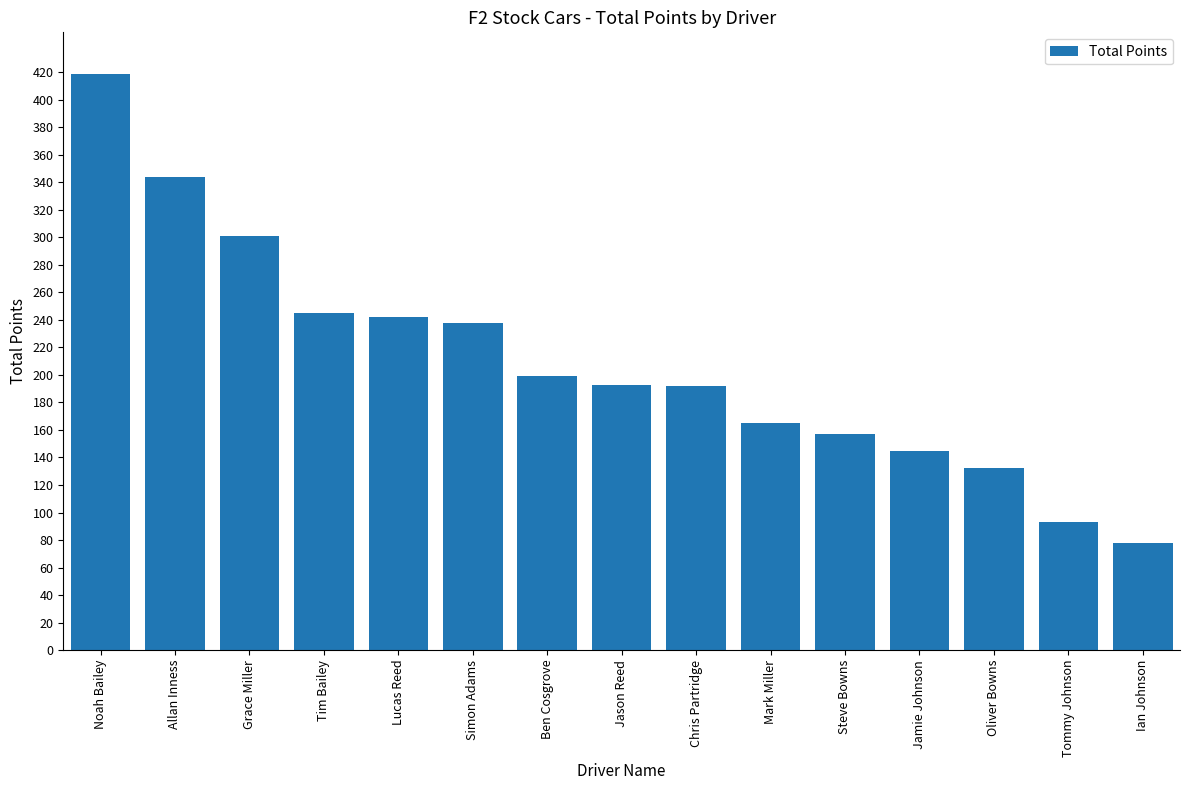

What is the minimum value shown in the chart?

78